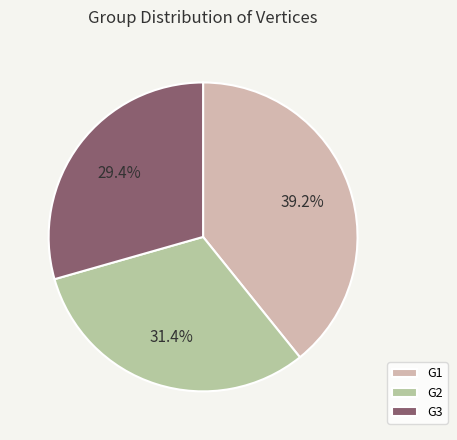

Does any single category account for the majority?

No